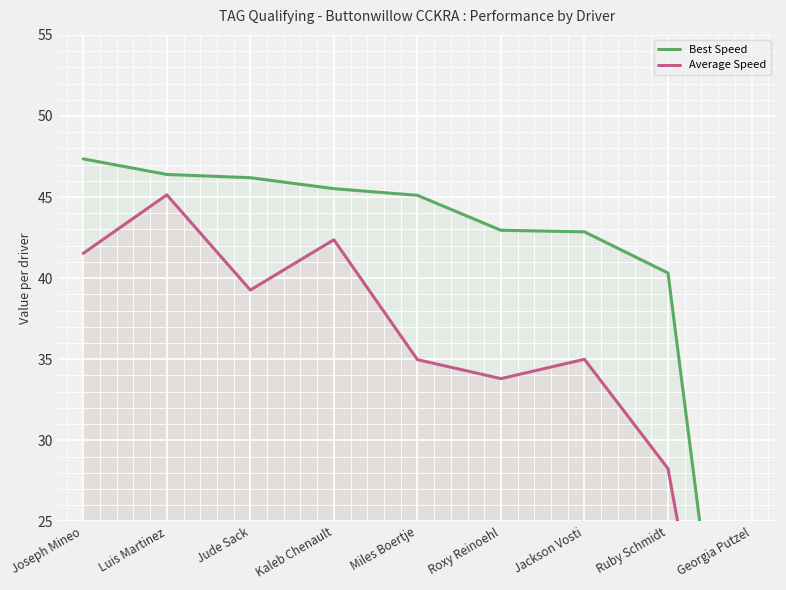

Which label corresponds to the smallest value in the chart?

Georgia Putzel